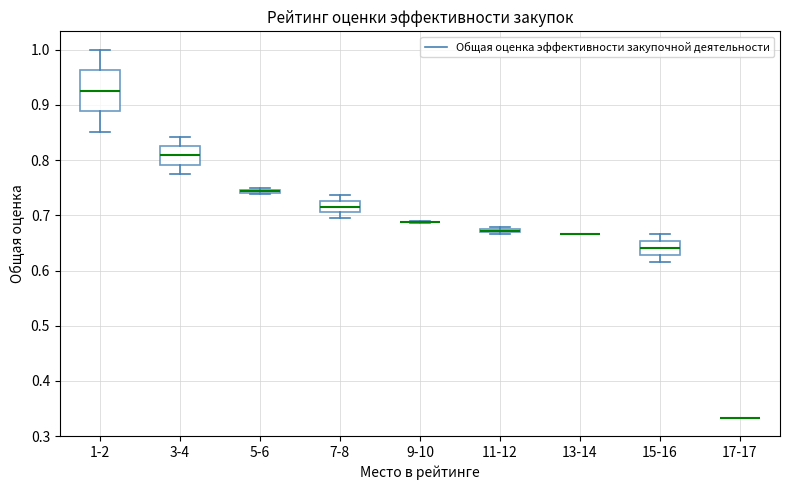

Comparing the boxes themselves (not the whiskers), which one is the tallest?

1-2